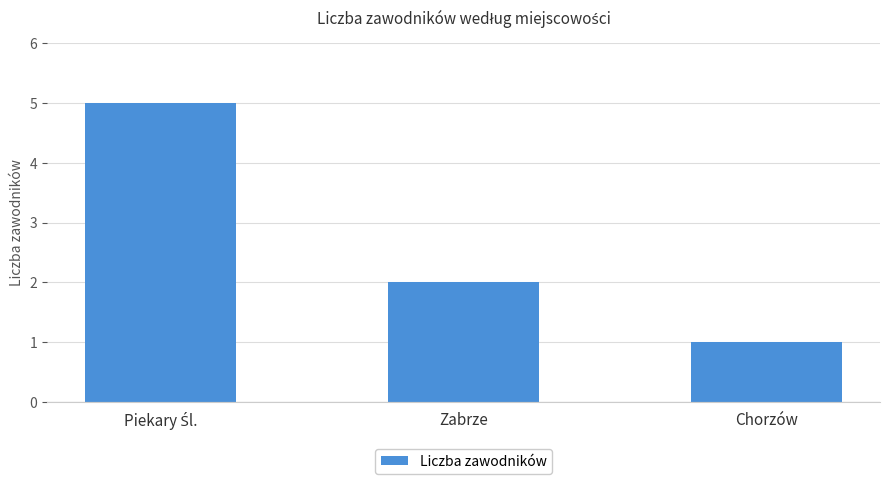

True or false: the data shows 2 at Chorzów.

False